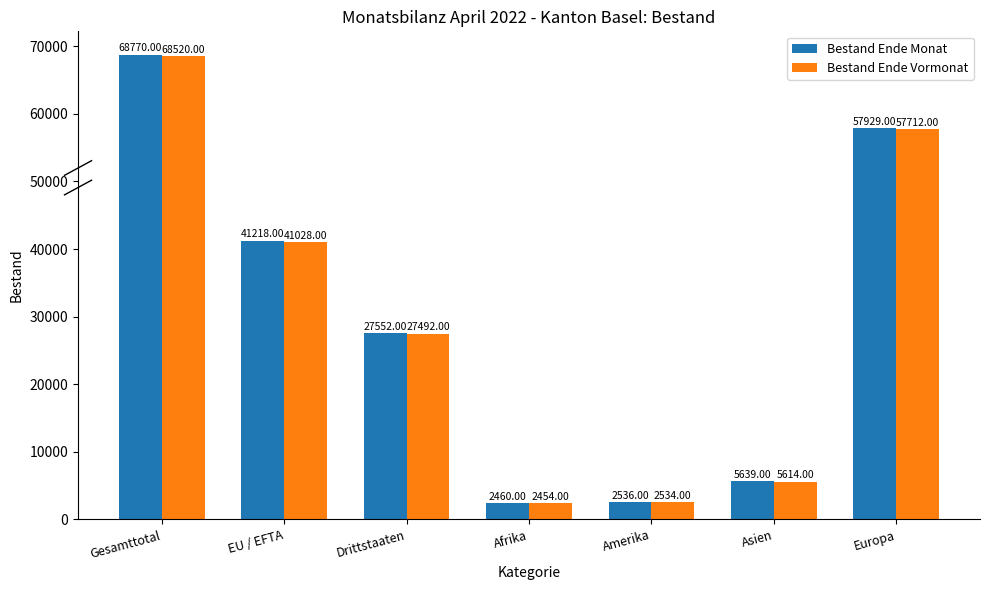

Where does the Bestand Ende Vormonat series first go above 27492?

Gesamttotal